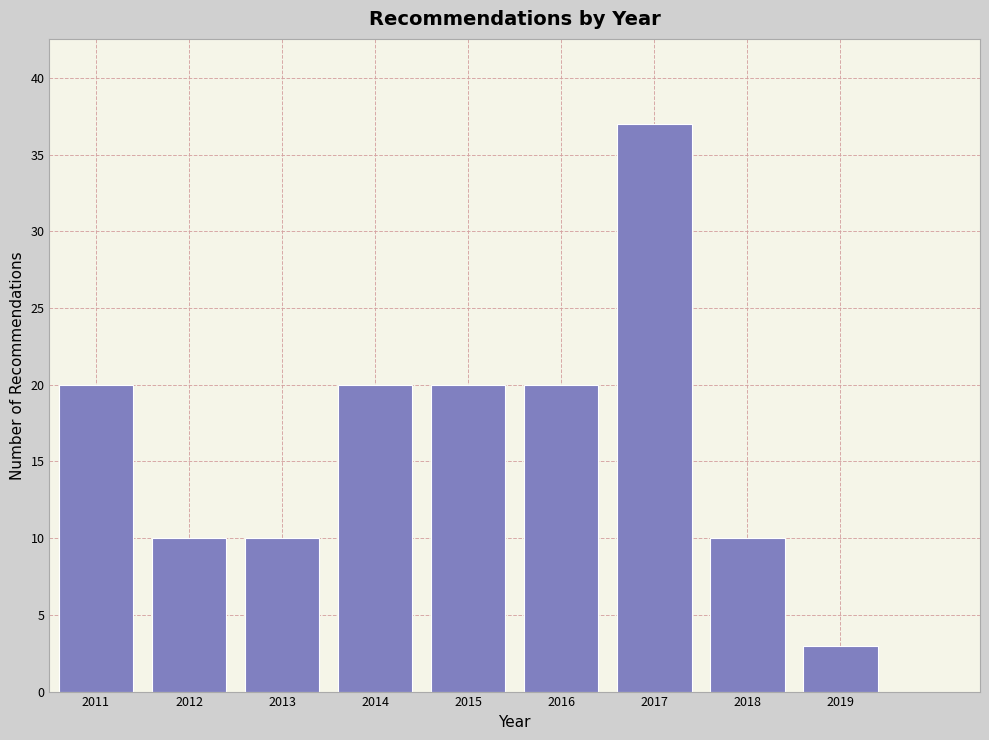

Reading right to left, transcribe all the data shown in this chart.

2019=3	2018=10	2017=37	2016=20	2015=20	2014=20	2013=10	2012=10	2011=20